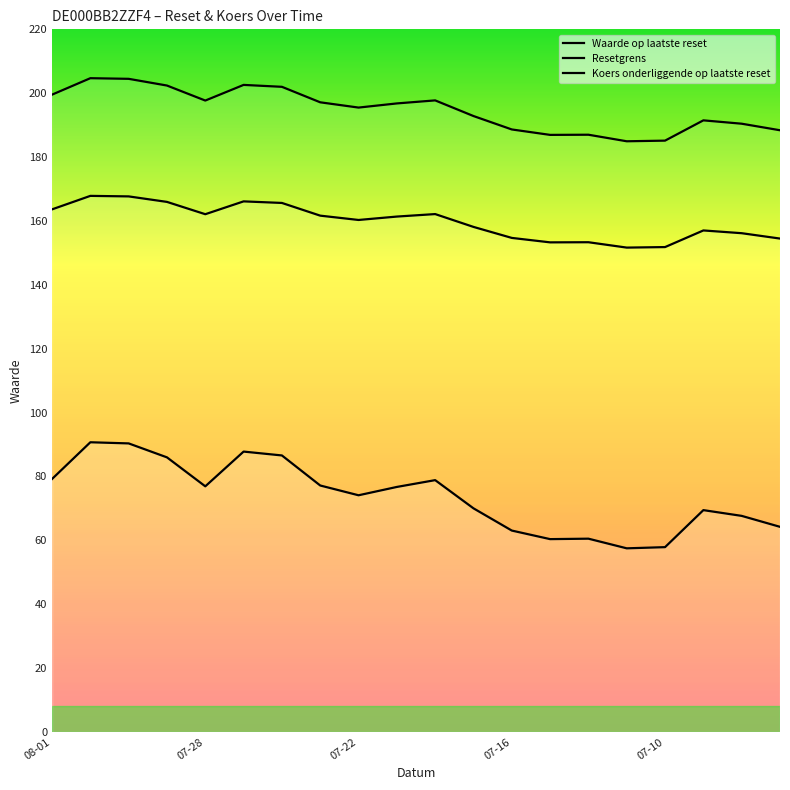

The Resetgrens series shows 225.4 at 9. True or false?

False